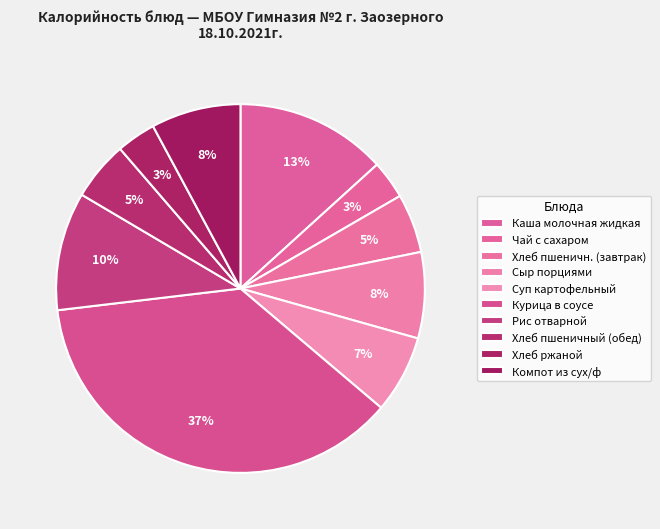

To the nearest percent, what is the combined percentage of Суп картофельный and Хлеб пшеничн. (завтрак)?

12%